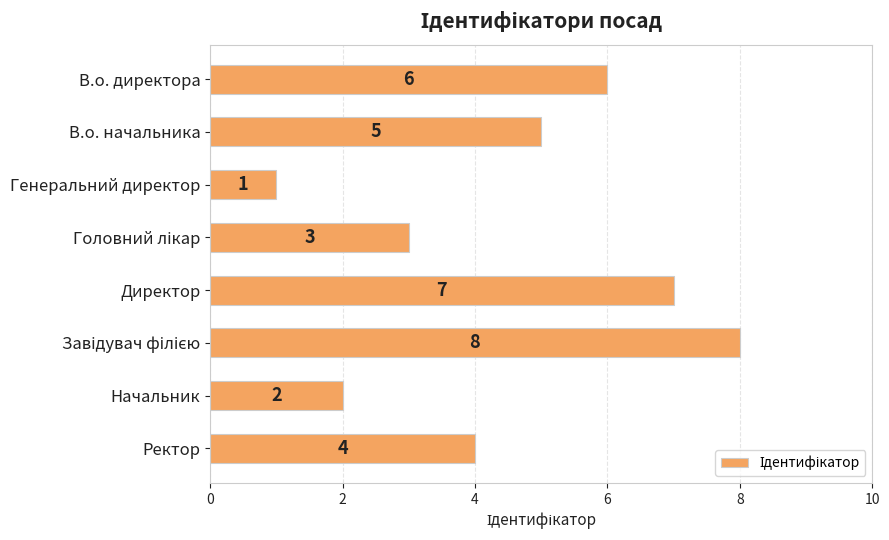

Is it true that the value at В.о. директора is 6?

True